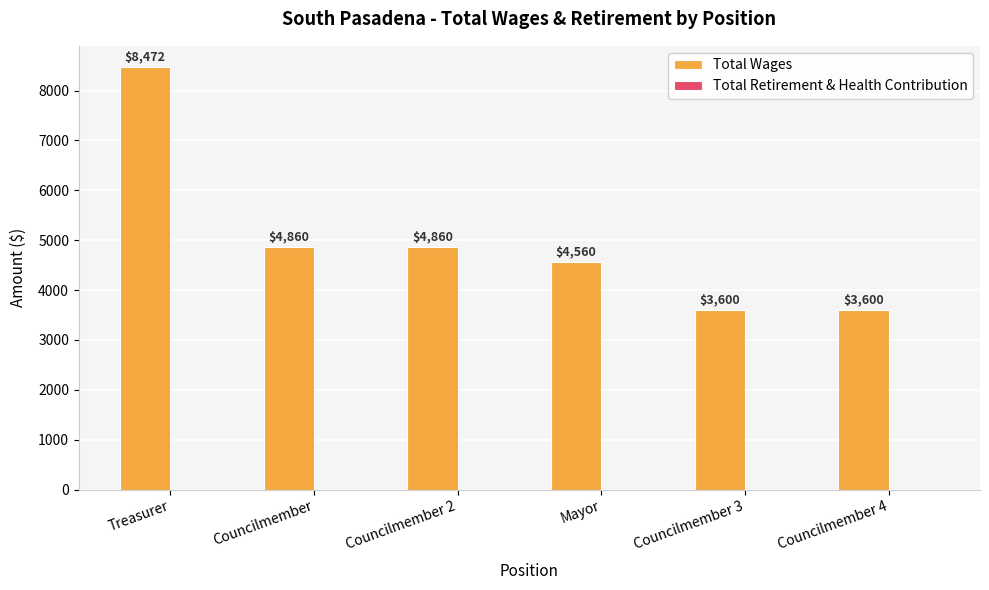

What is the ratio of the value at Mayor to the value at Councilmember?

0.9